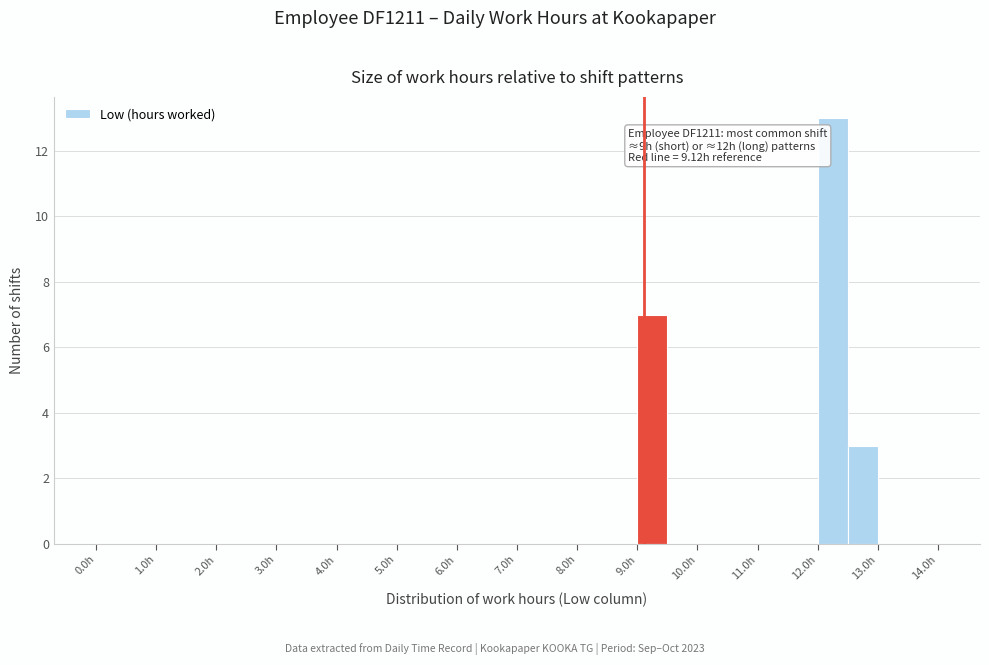

Over which range of the x-axis is the bar tallest?

12.0 to 12.5